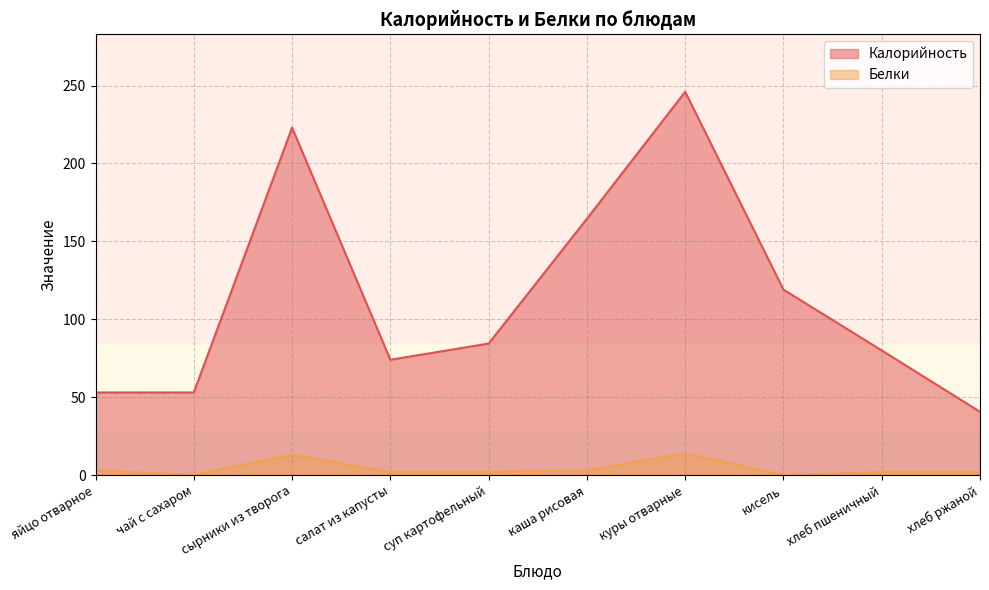

What is the total value across all series at каша рисовая?

167.5